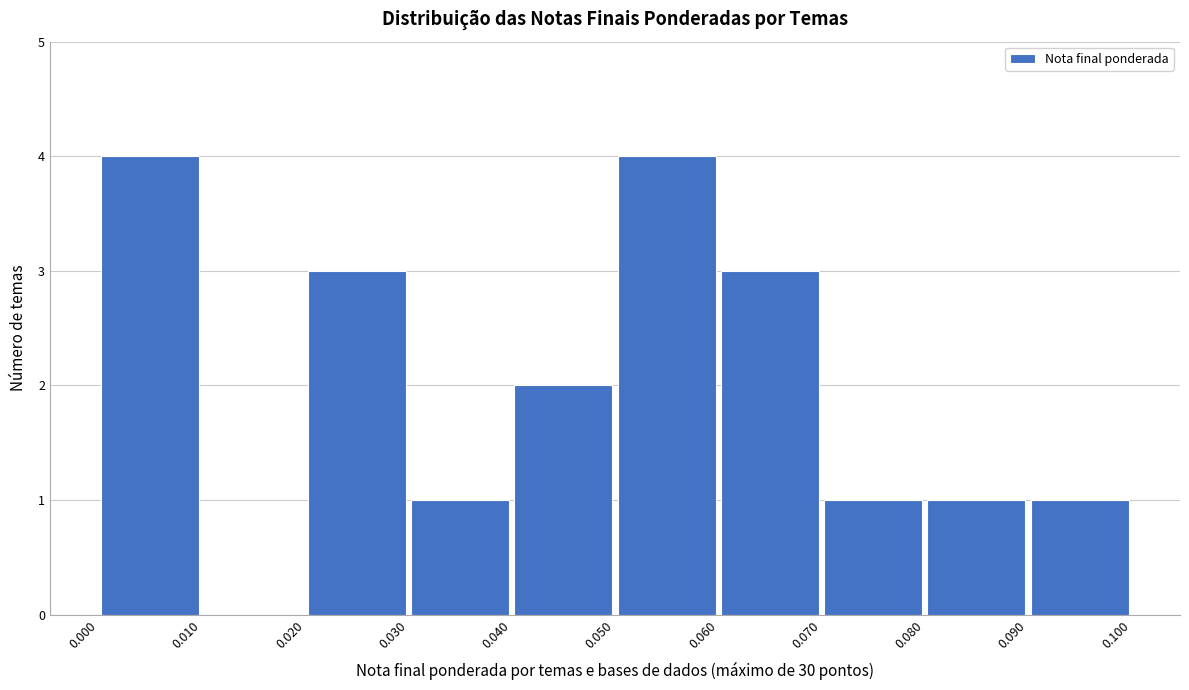

Reading left to right, list every bar in this chart as the range it spans on the x-axis followed by its height. The values are not printed on the chart, so give them approximately, as read against the axis.

0.000 to 0.010: 4
0.010 to 0.020: 0
0.020 to 0.030: 3
0.030 to 0.040: 1
0.040 to 0.050: 2
0.050 to 0.060: 4
0.060 to 0.070: 3
0.070 to 0.080: 1
0.080 to 0.090: 1
0.090 to 0.100: 1